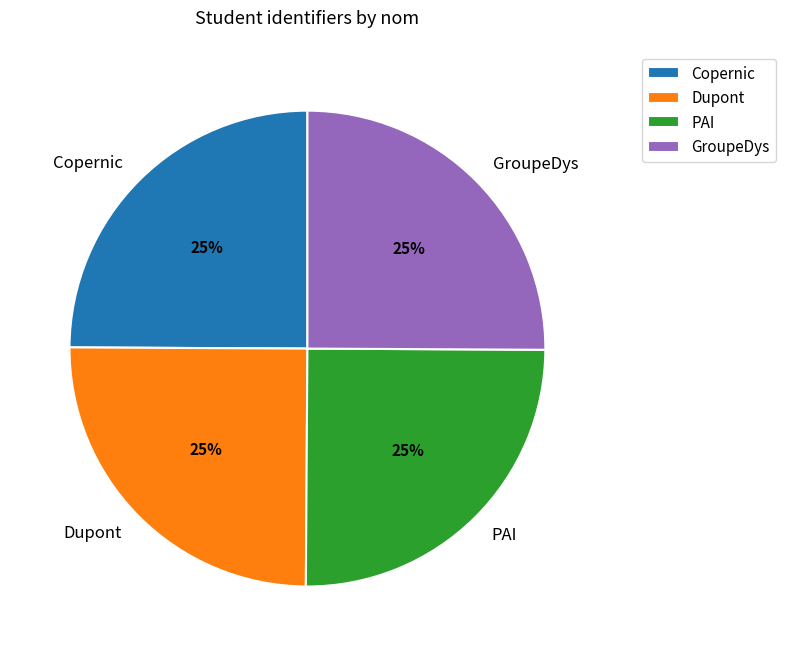

To the nearest percent, what is the combined percentage of Copernic and GroupeDys?

50%